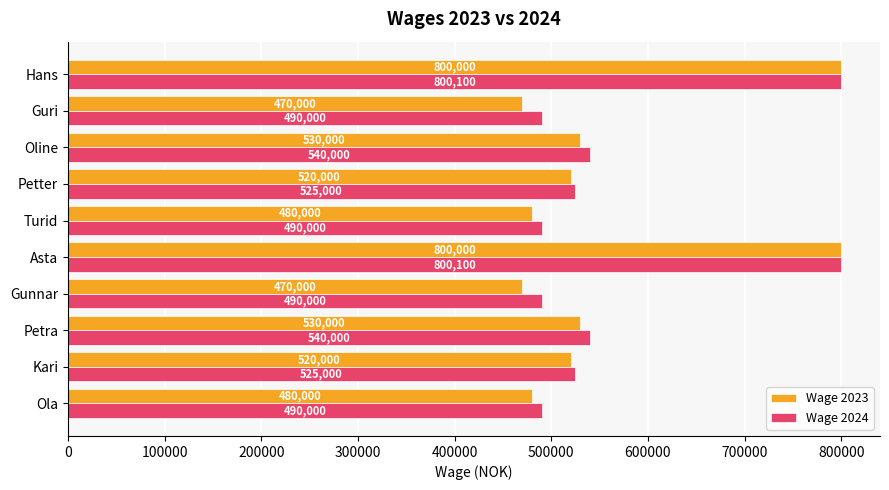

What is the minimum value for Wage 2023?

470000